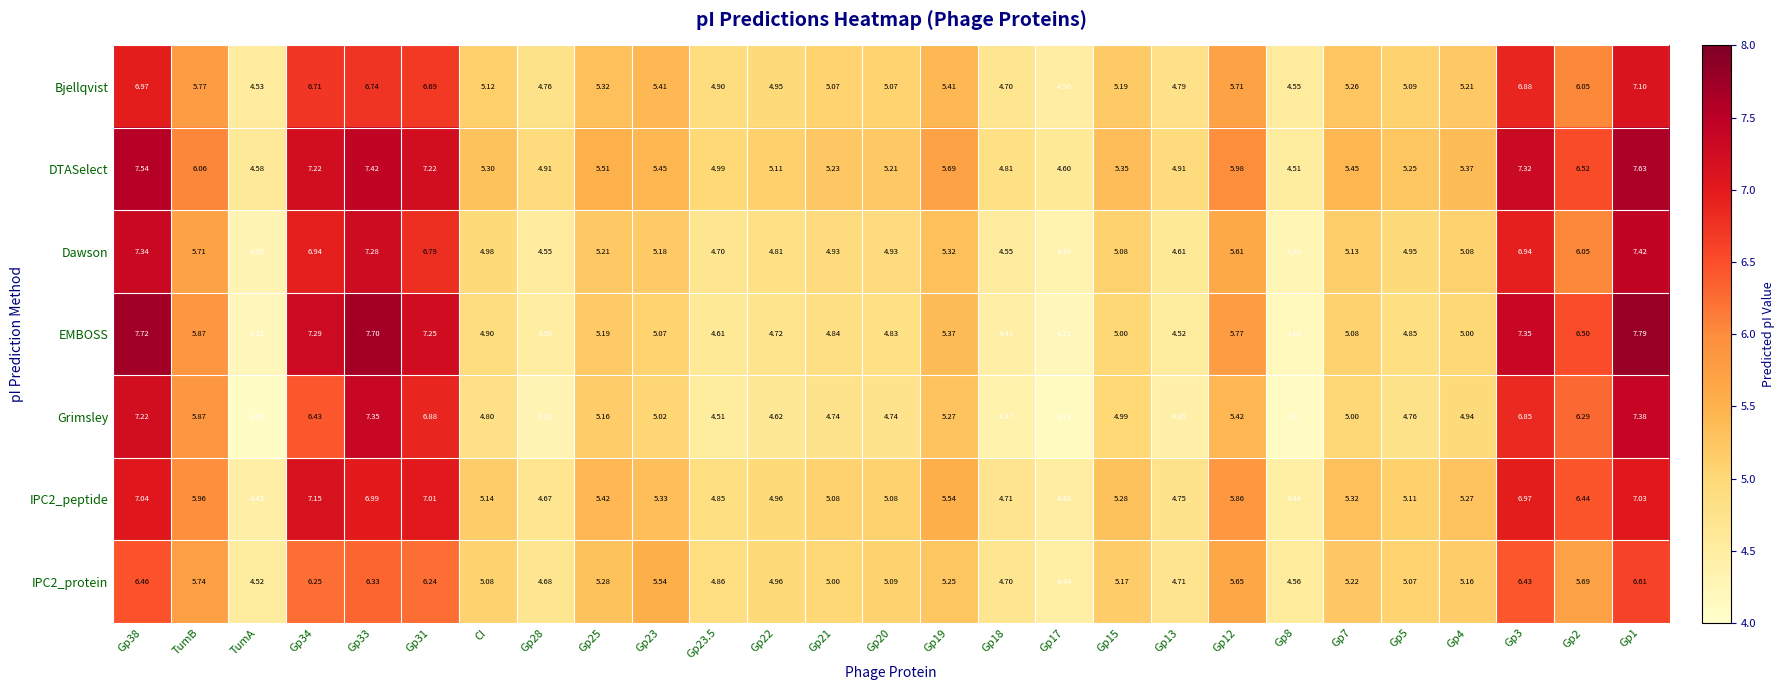

Which series has the largest total across all categories?

DTASelect